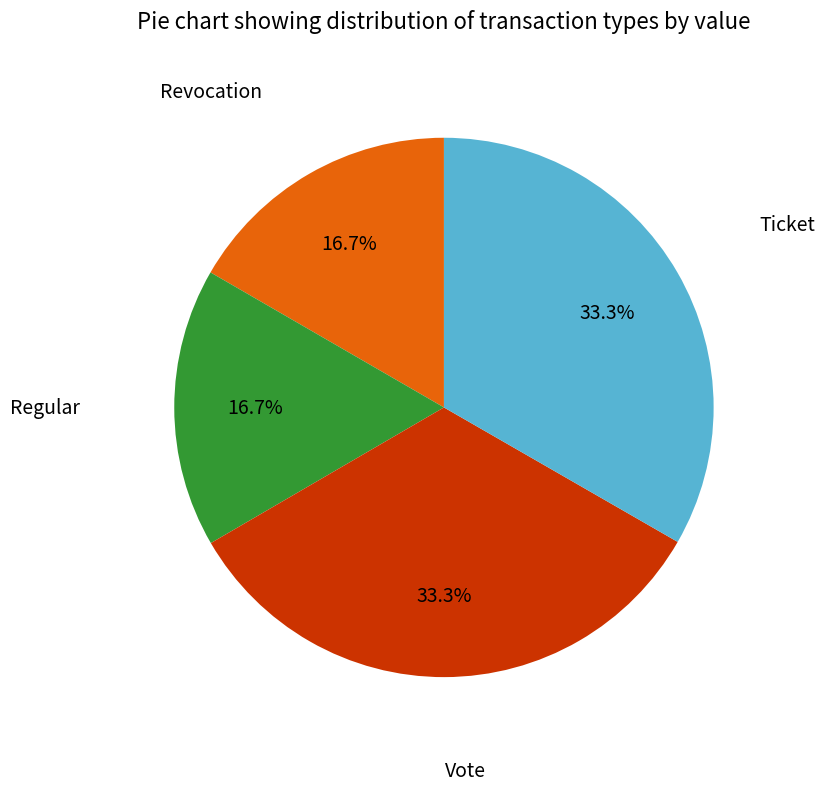

Is the sum of Regular and Revocation greater than half?

No